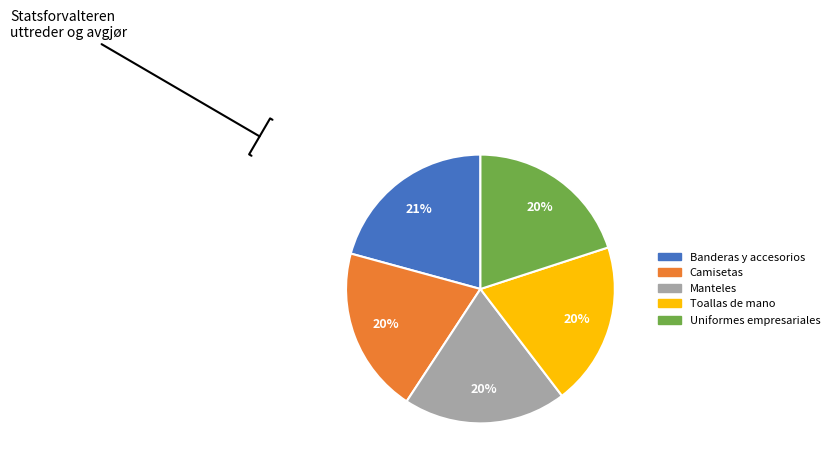

The Uniformes empresariales slice represents 20% of the pie. True or false?

True